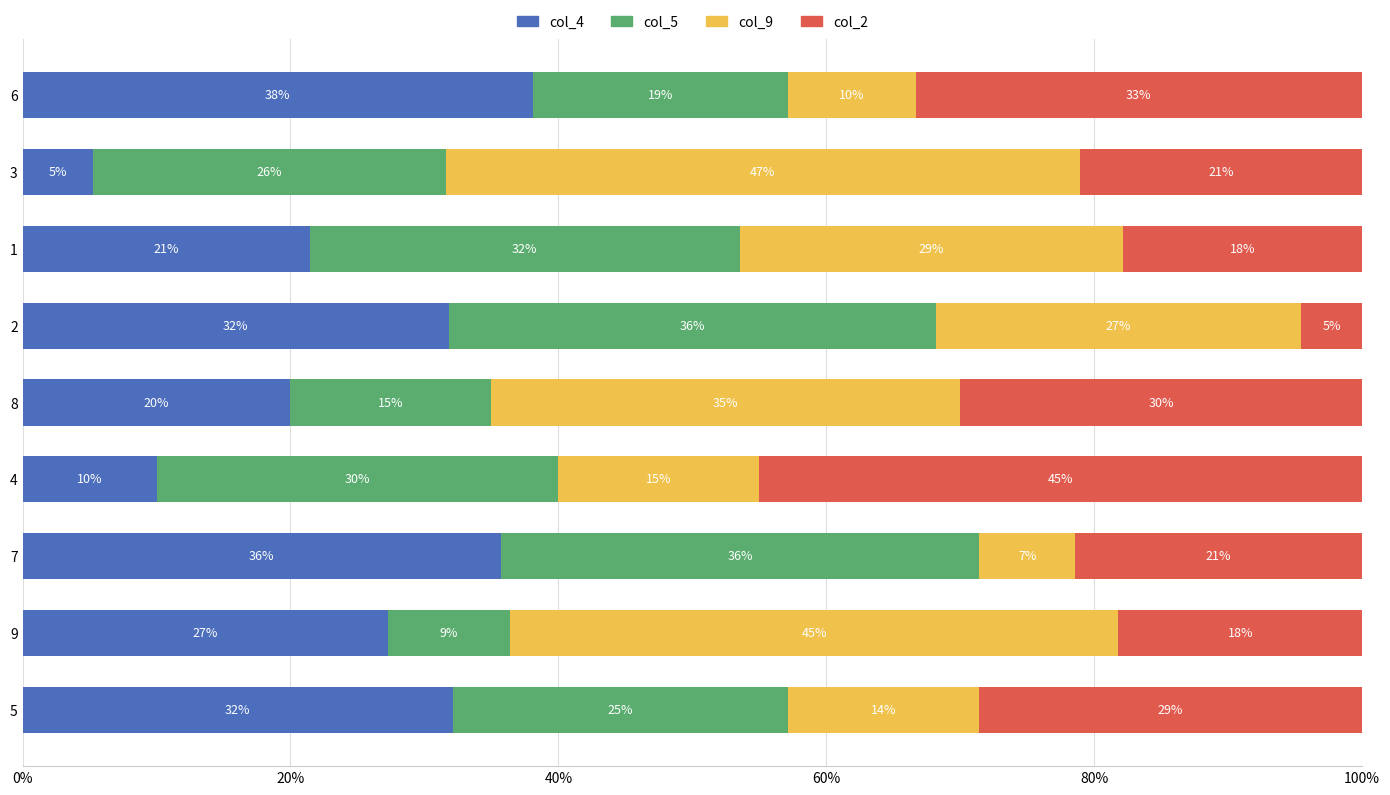

What is the total value across all series at 7?

100.0